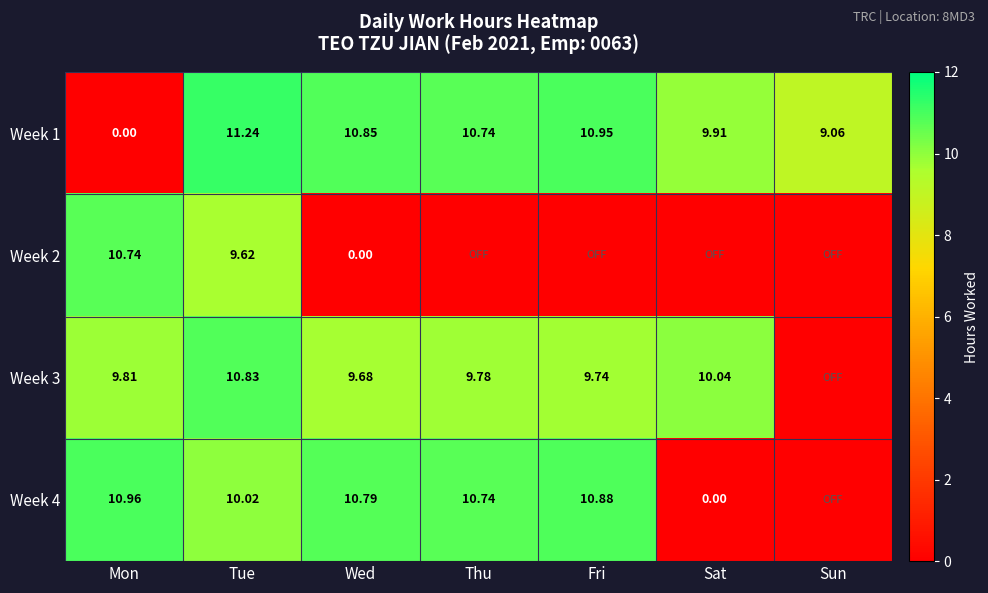

At which label does Week 1 reach its peak?

Tue